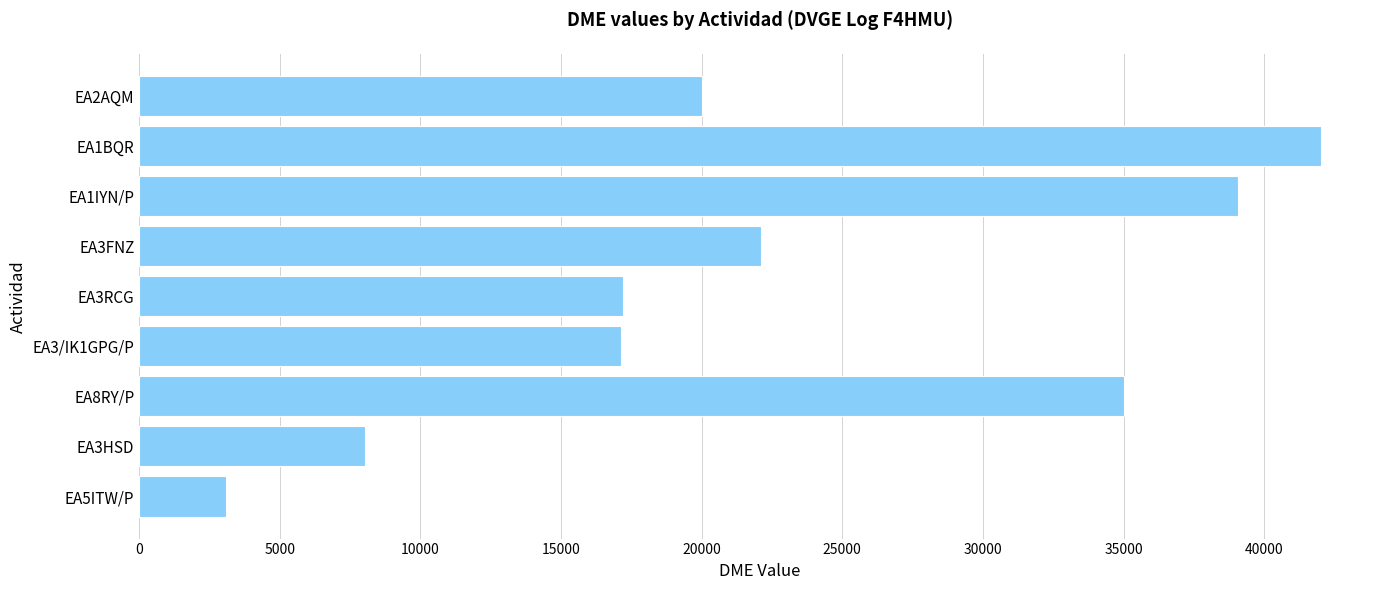

Count the number of data series in this chart.

1